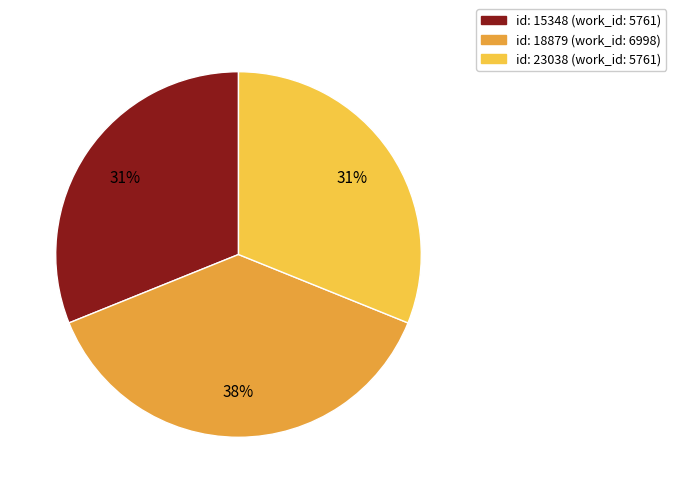

Does any single category account for the majority?

No